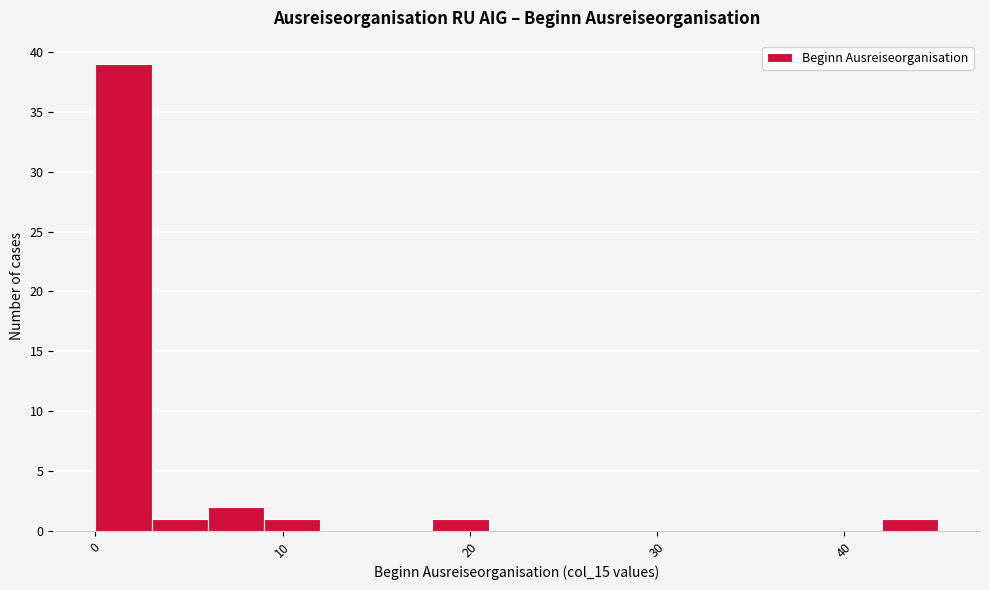

Around what value on the x-axis is the tallest bar? Give the approximate position of its centre, as read against the axis.

2